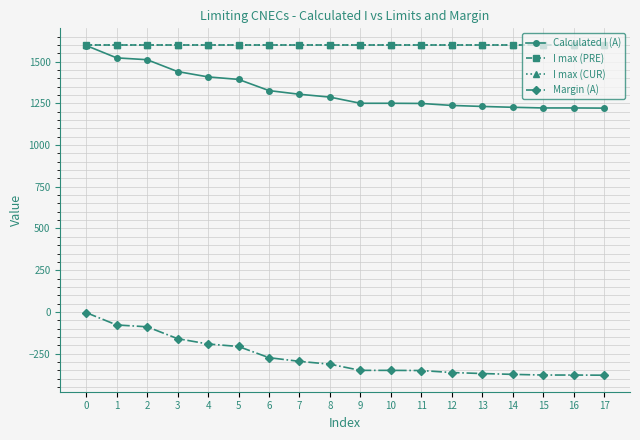

Does the chart have visible grid lines?

Yes